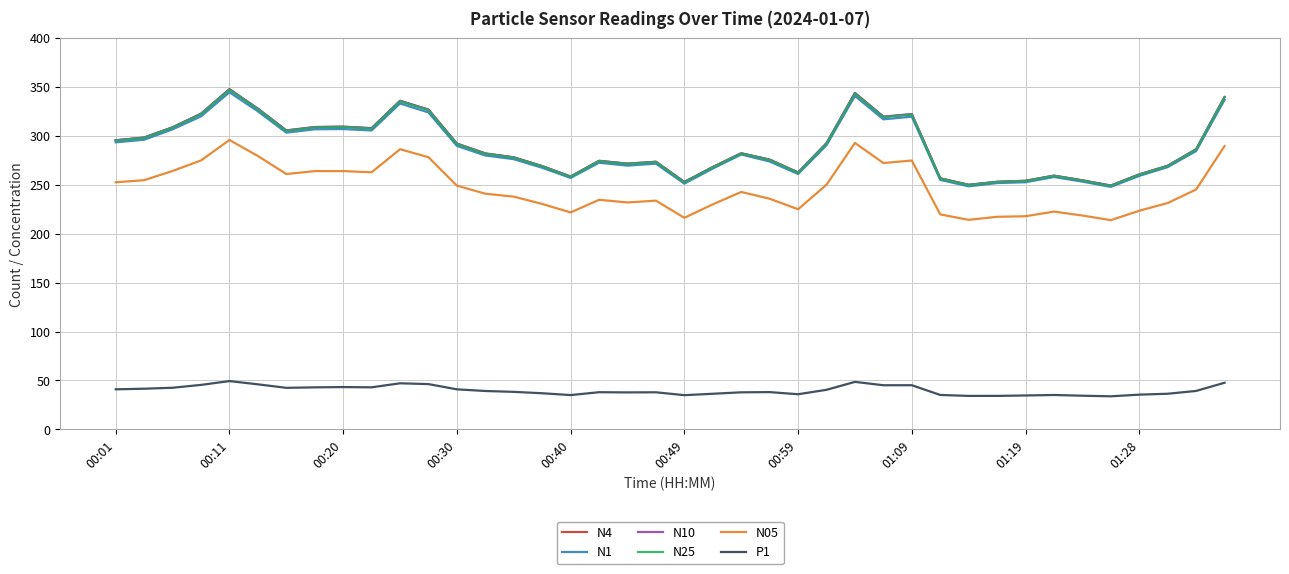

What is the minimum value shown in the chart?

33.8